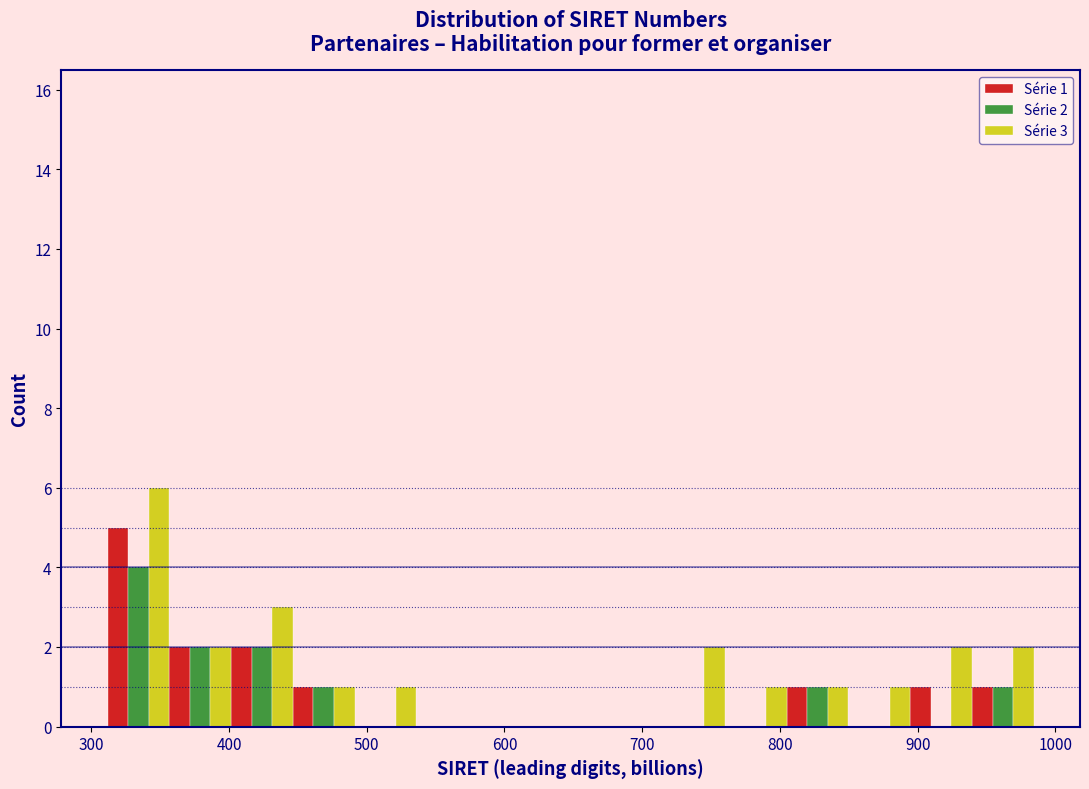

In the Série 3 series, which range on the x-axis has the tallest bar?

310 to 360